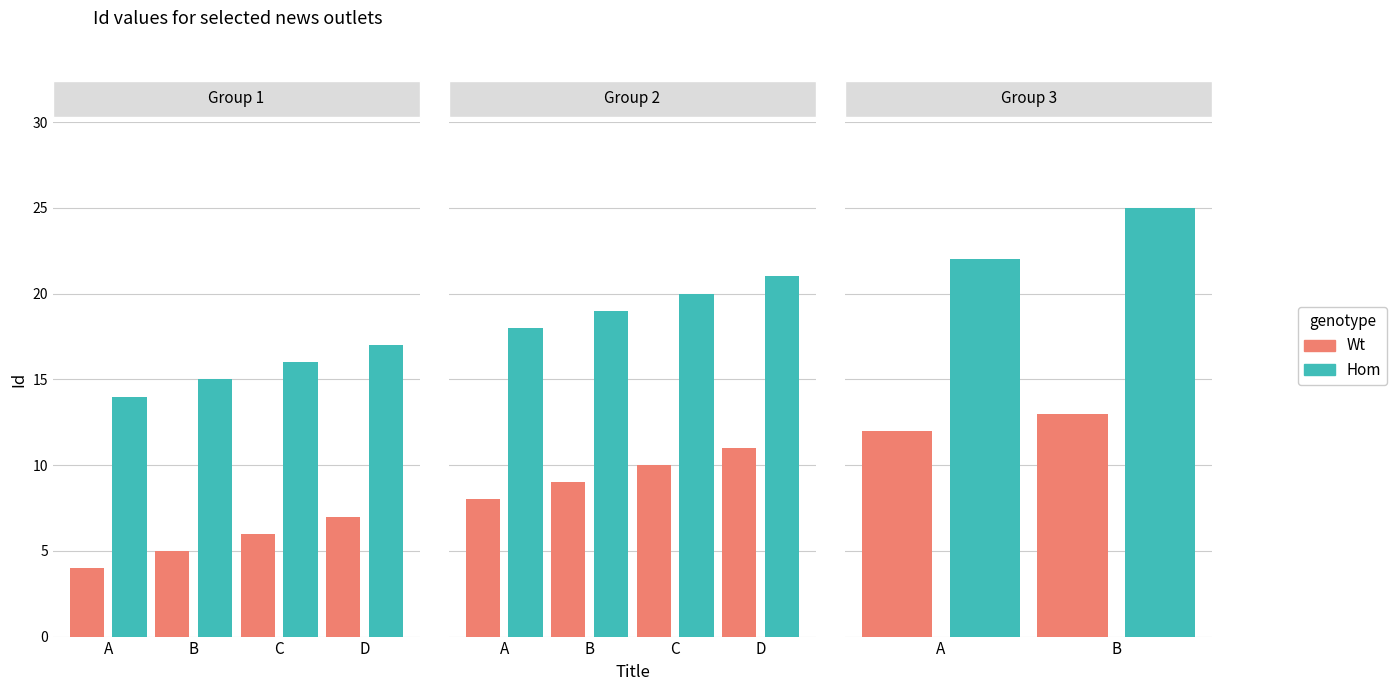

Does the chart contain any negative values?

No